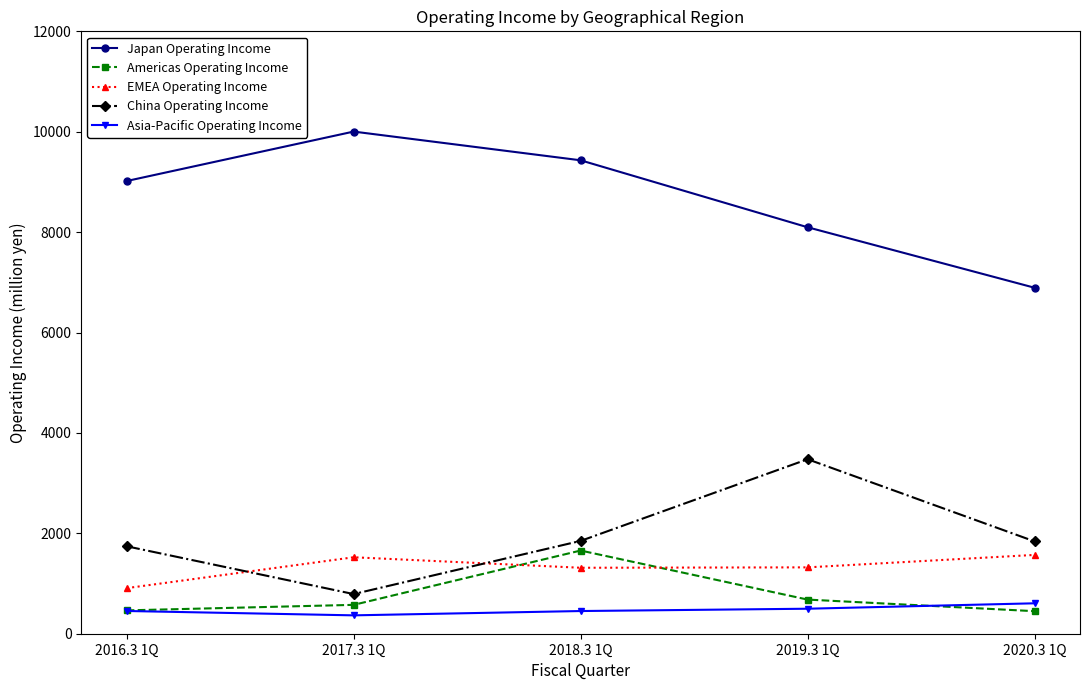

At which label is EMEA Operating Income closest to 1239?

2018.3 1Q